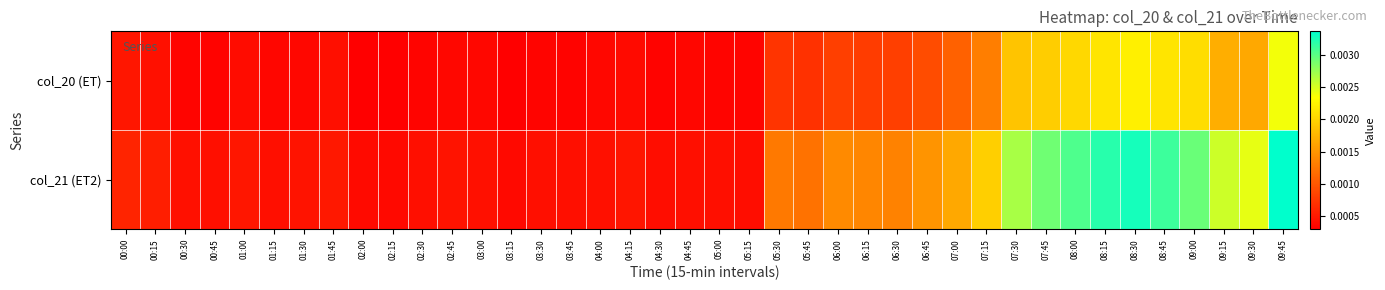

List the series in order of their overall mean, lowest first.

col_20 (ET), col_21 (ET2)